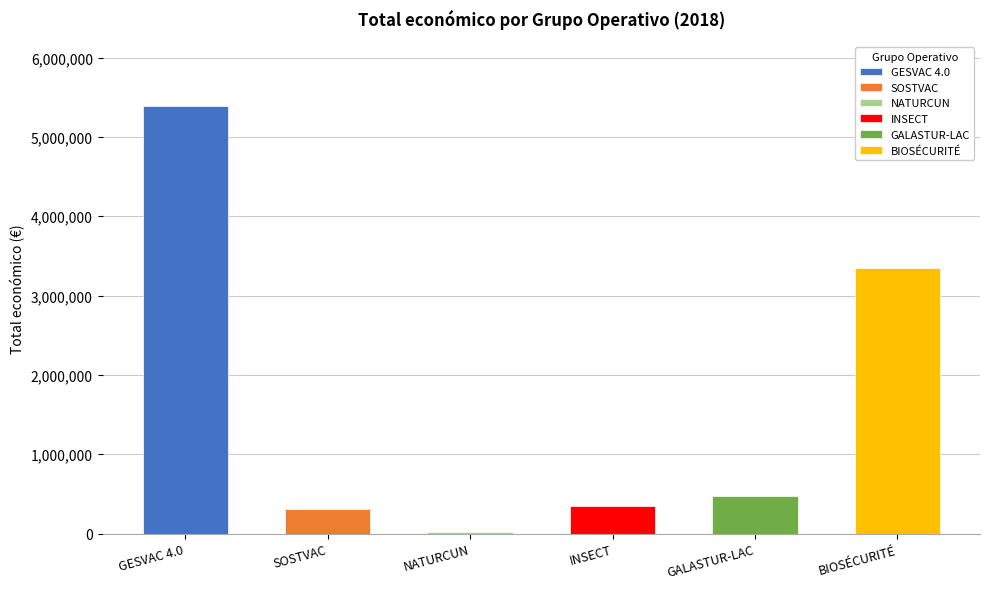

What is the change in value from GESVAC 4.0 to INSECT?

-5046355